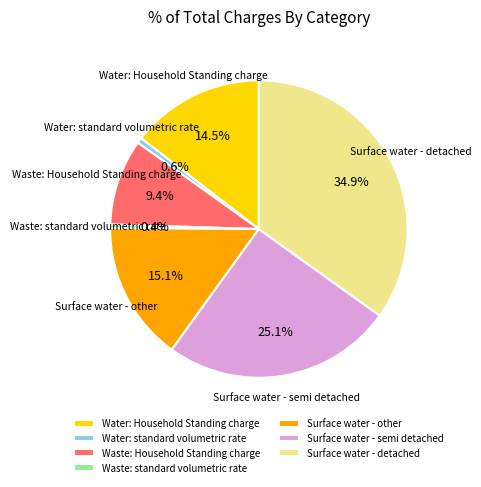

Count the number of slices in the pie.

7